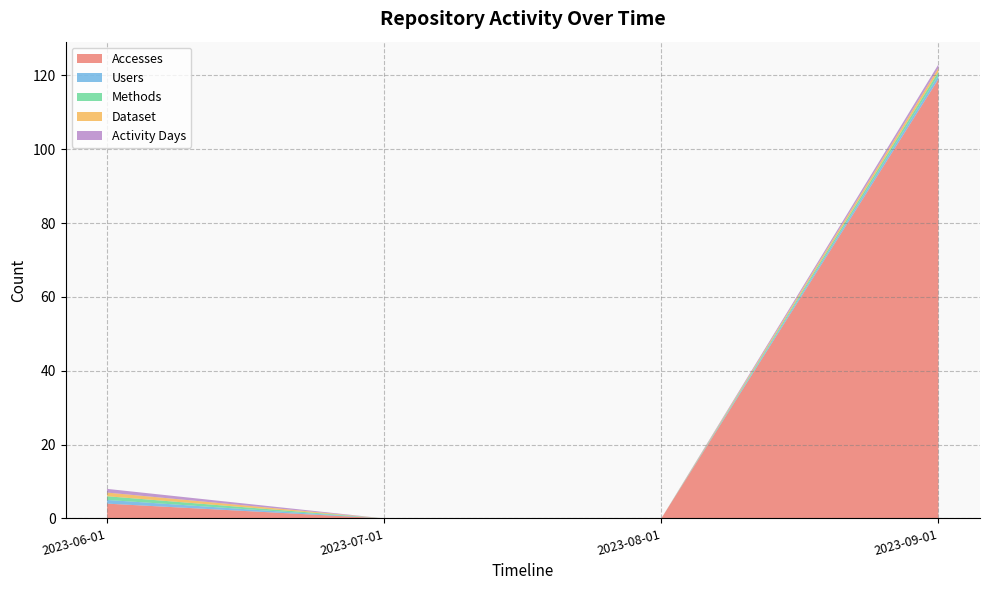

Reading right to left, extract all data points from this chart.

Accesses: 2023-09-01=119	2023-08-01=0	2023-07-01=0	2023-06-01=4
Users: 2023-09-01=1	2023-08-01=0	2023-07-01=0	2023-06-01=1
Methods: 2023-09-01=1	2023-08-01=0	2023-07-01=0	2023-06-01=1
Dataset: 2023-09-01=1	2023-08-01=0	2023-07-01=0	2023-06-01=1
Activity Days: 2023-09-01=1	2023-08-01=0	2023-07-01=0	2023-06-01=1